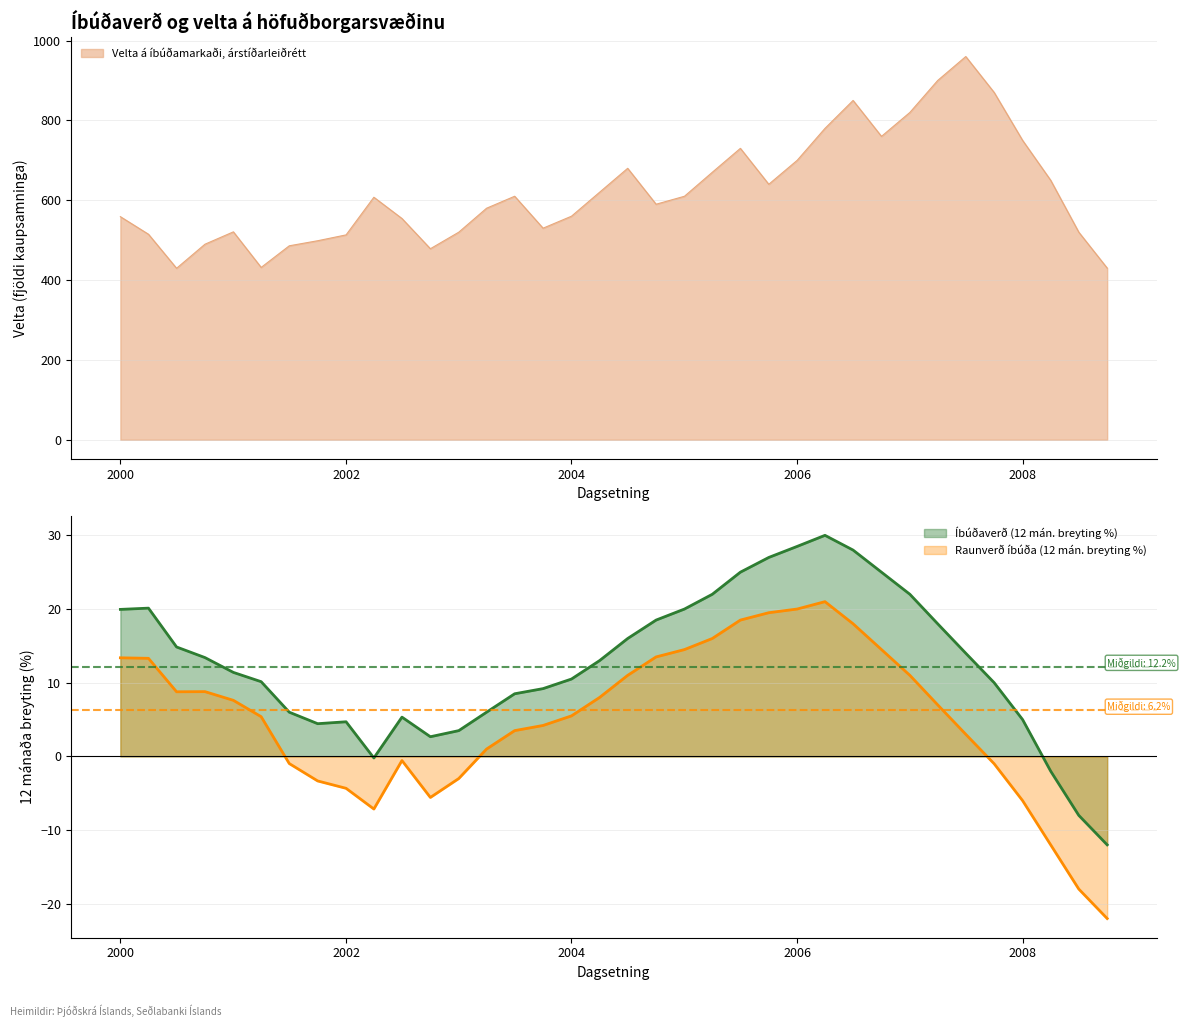

The value of Íbúðaverð (h. ás) at 2002-10-01 is 2.7. True or false?

True